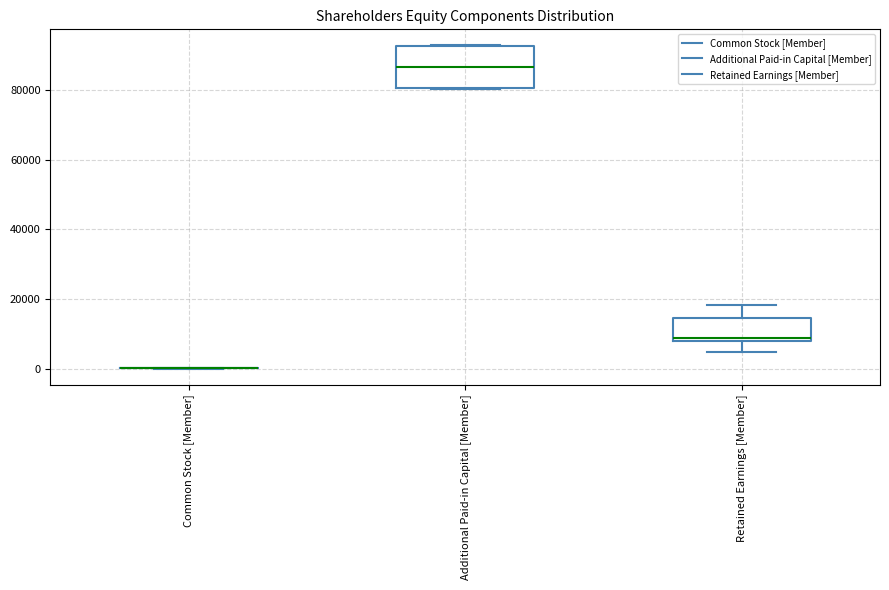

Reading left to right, read every box against the y-axis: the position of its median line, the range the box covers, and the ends of its whiskers. The values are not printed on the chart, so give them approximately, as read against the axis.

Common Stock [Member]: box collapsed to a line at 0, whiskers 0 to 0
Additional Paid-in Capital [Member]: median 86000, box 80000 to 92000, whiskers 80000 to 92000
Retained Earnings [Member]: median 8000 (just above the box's lower edge), box 8000 to 14000, whiskers 4000 to 18000